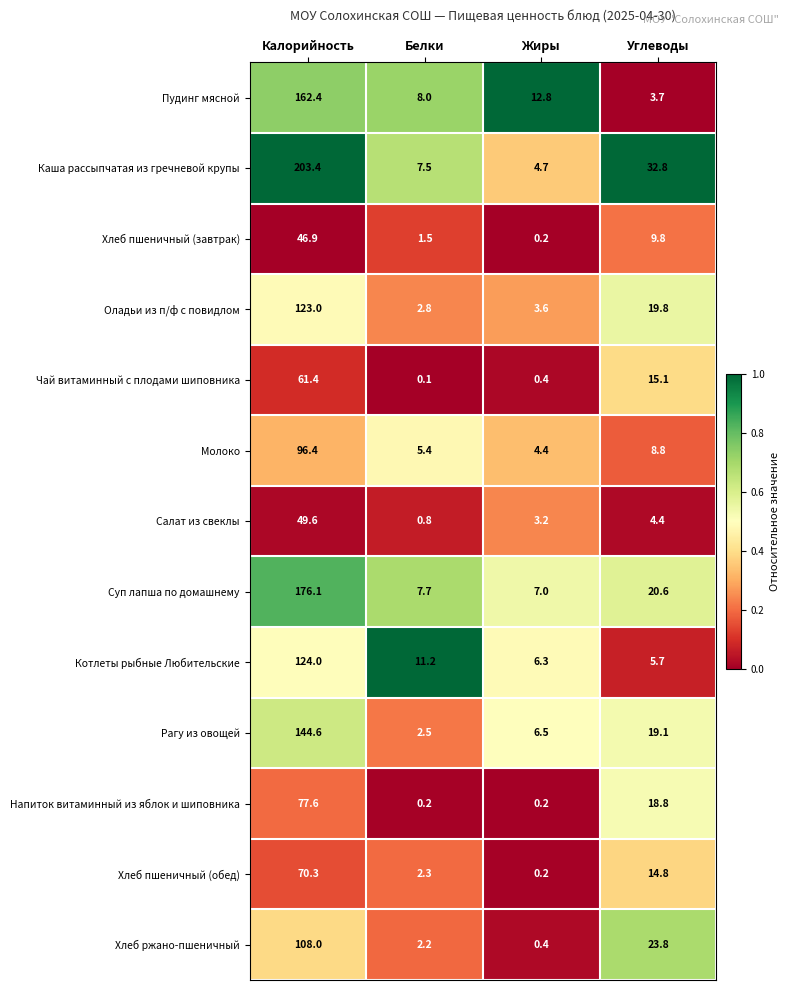

True or false: Пудинг мясной has a value of 8.0 at Белки.

True